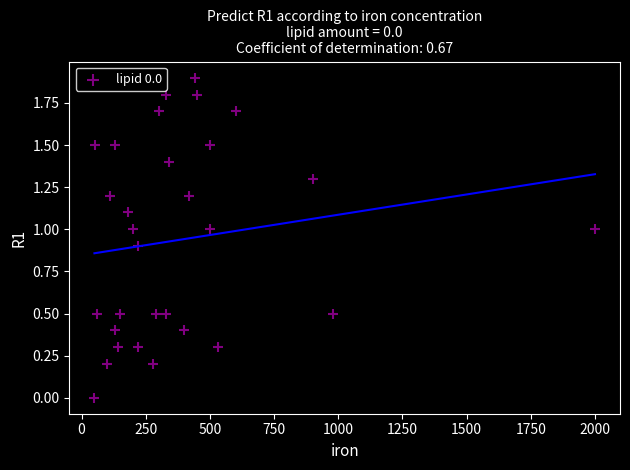

What is the range of Y values (max minus min)?

1.9